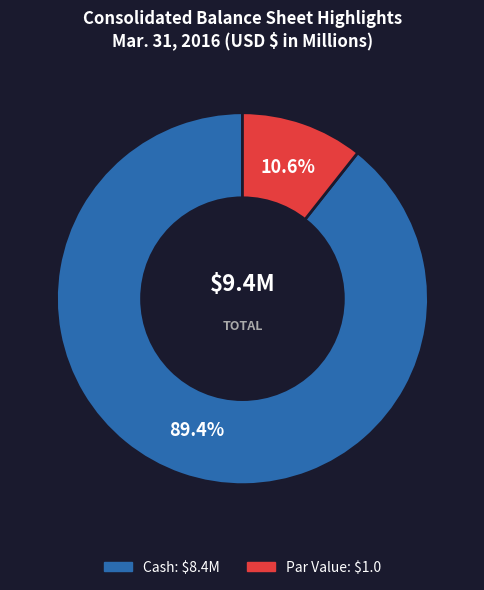

Does any single category account for the majority?

Yes